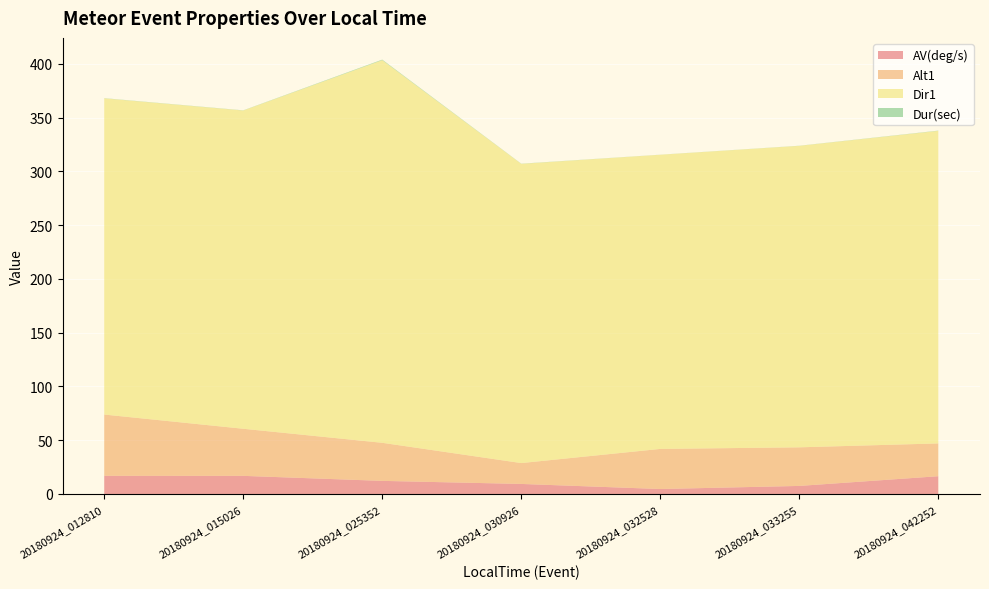

Reading left to right, extract all data points from this chart.

AV(deg/s): 16.9	16.9	12.2	9.4	4.6	7.5	16.5
Alt1: 57.0	43.8	35.4	19.4	37.3	35.9	30.5
Dir1: 294.1	296.0	355.9	278.3	273.6	280.4	290.7
Dur(sec): 0.2	0.2	0.5	0.2	0.1	0.1	0.2